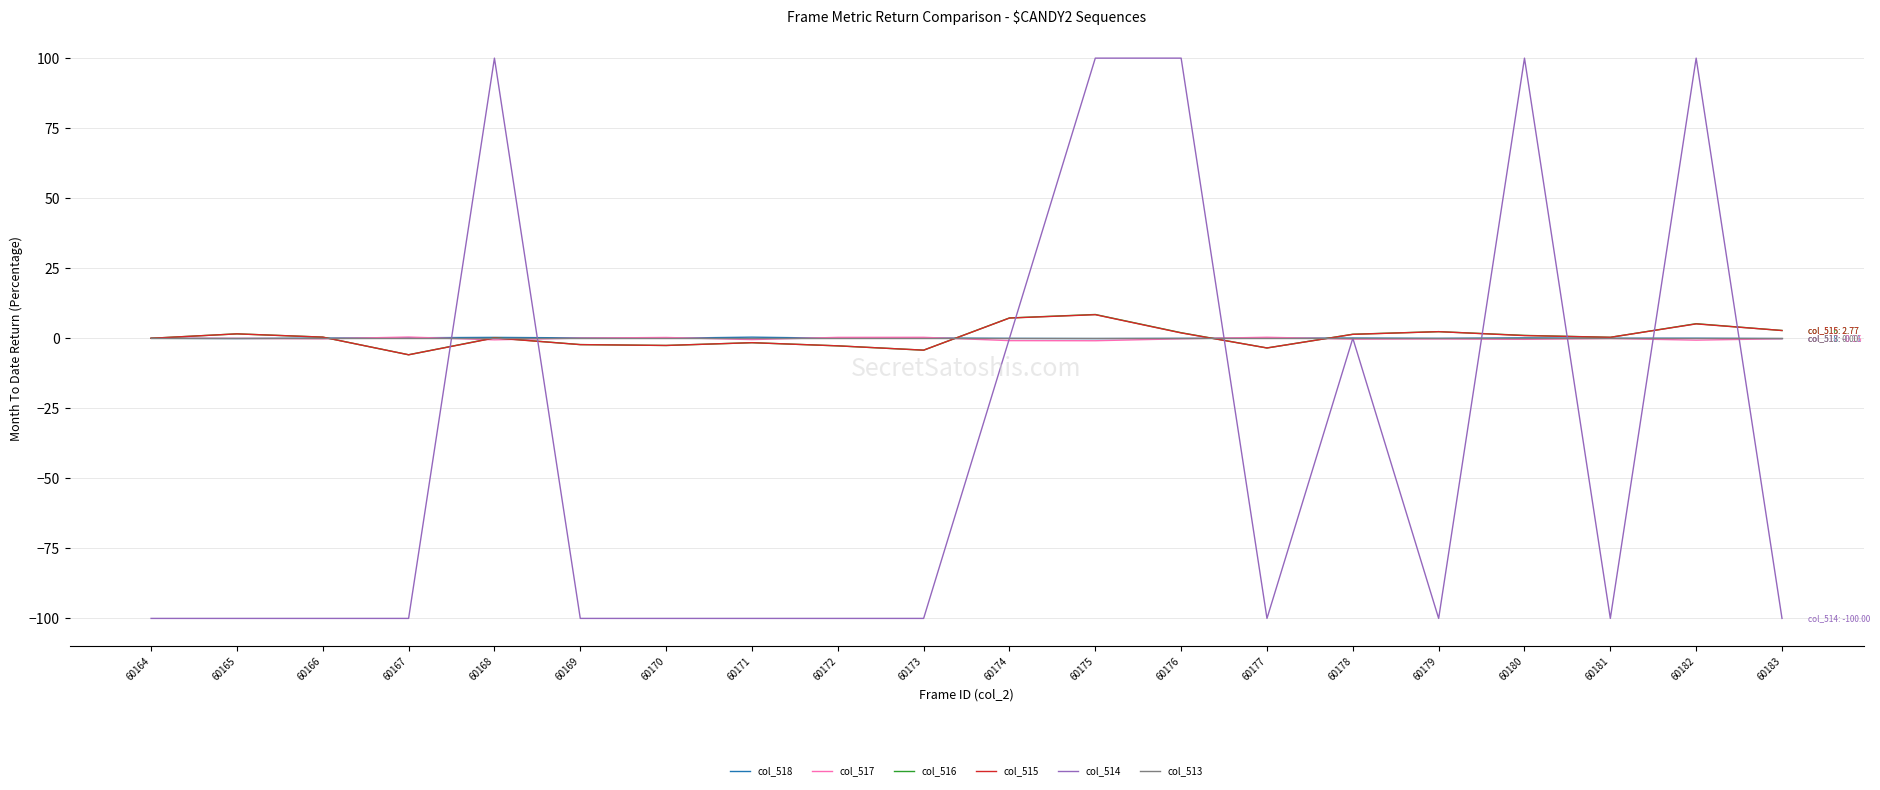

In col_515, how many points are lower than both neighbors (excluding endpoints)?

5